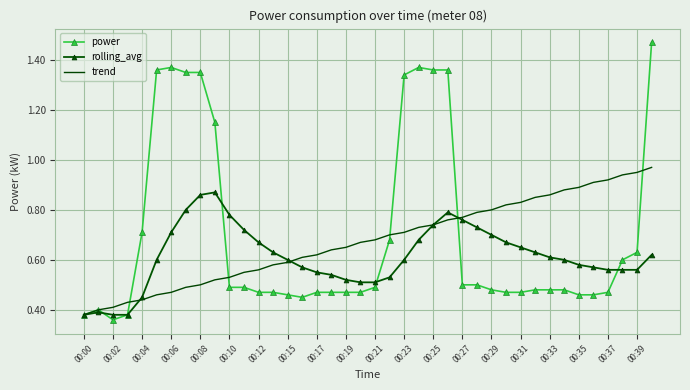

Which series has the widest spread of values?

power